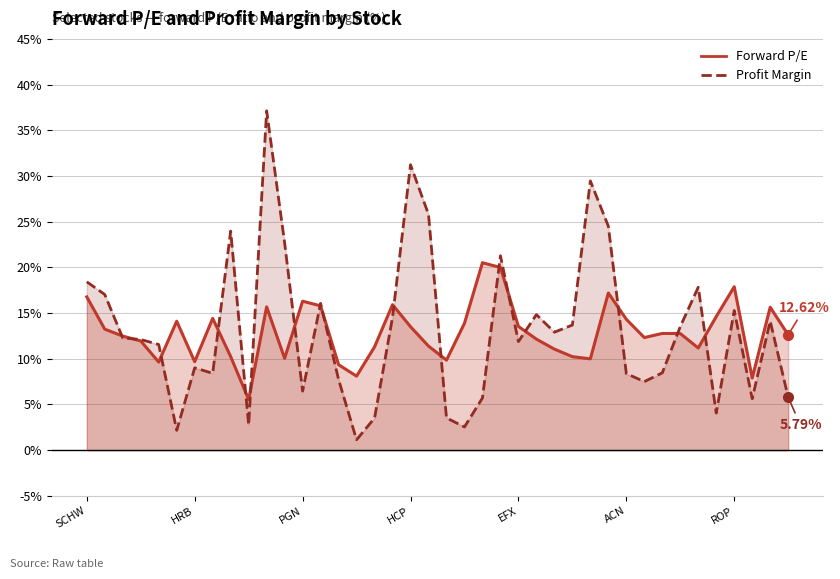

How many intersections are there between forward_pe and profit_margin?

17